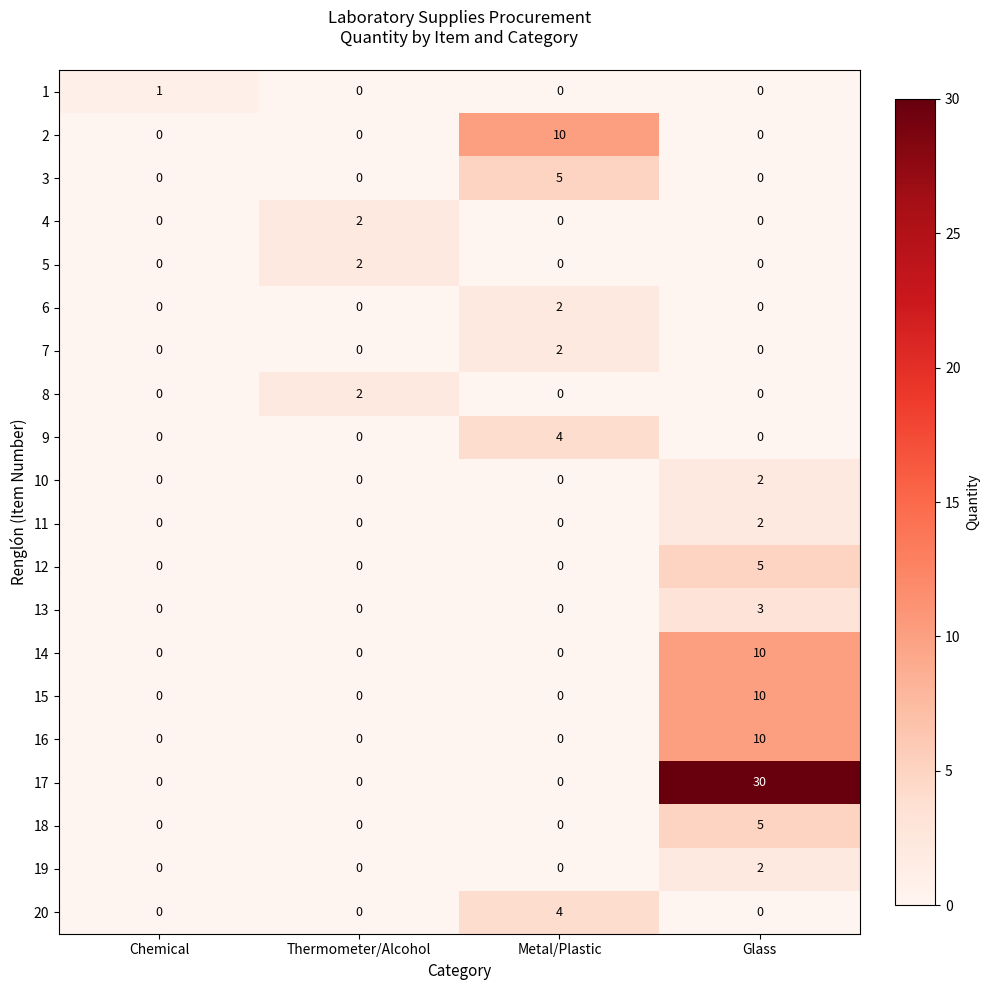

At which label does 11 reach its peak?

Glass